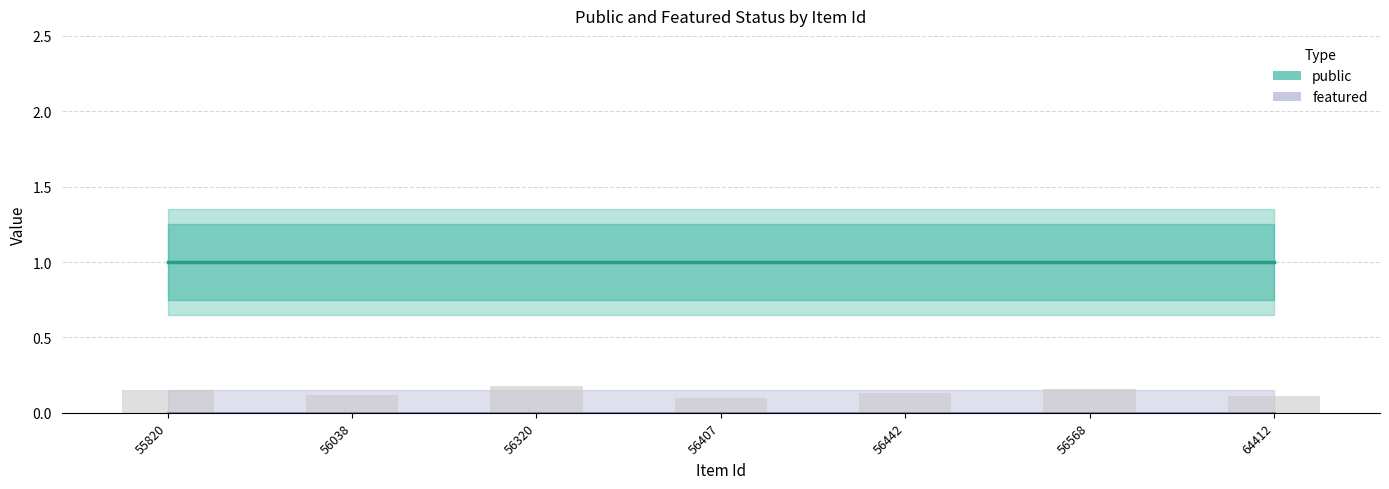

Between 56320 and 56407, which series saw the biggest shift?

public